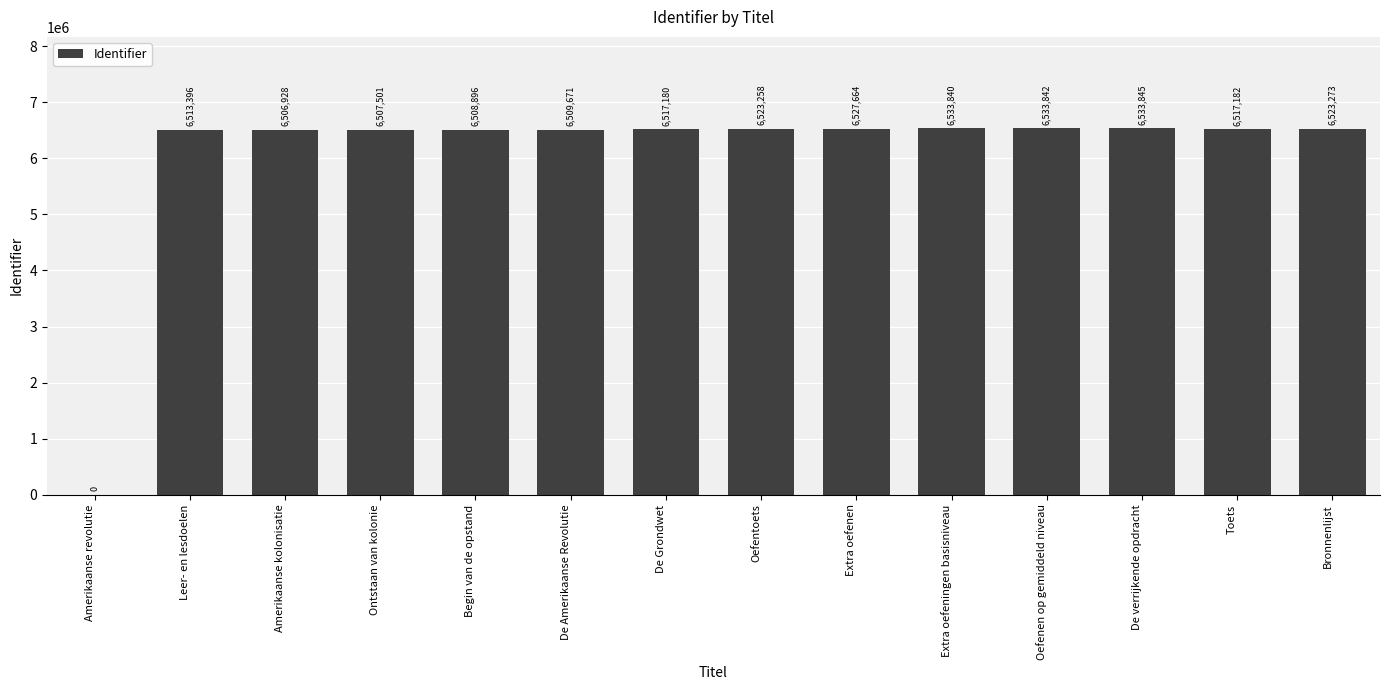

How many positive values are there?

13